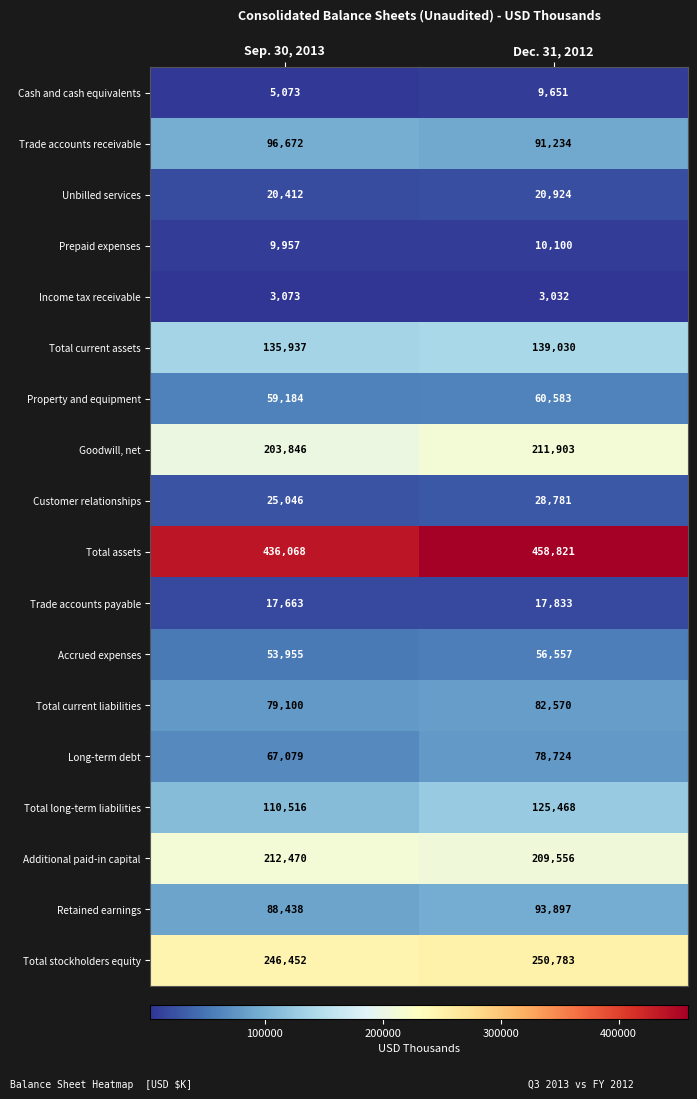

Rank the categories by Total current assets value from highest to lowest.

Dec. 31, 2012, Sep. 30, 2013